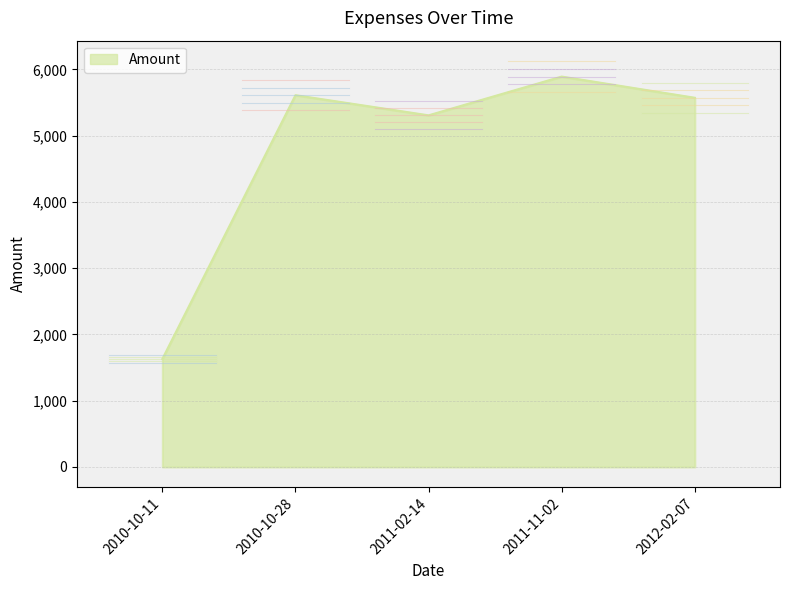

Approximately how many times larger is the value at 2011-11-02 compared to 2010-10-11?

3.6